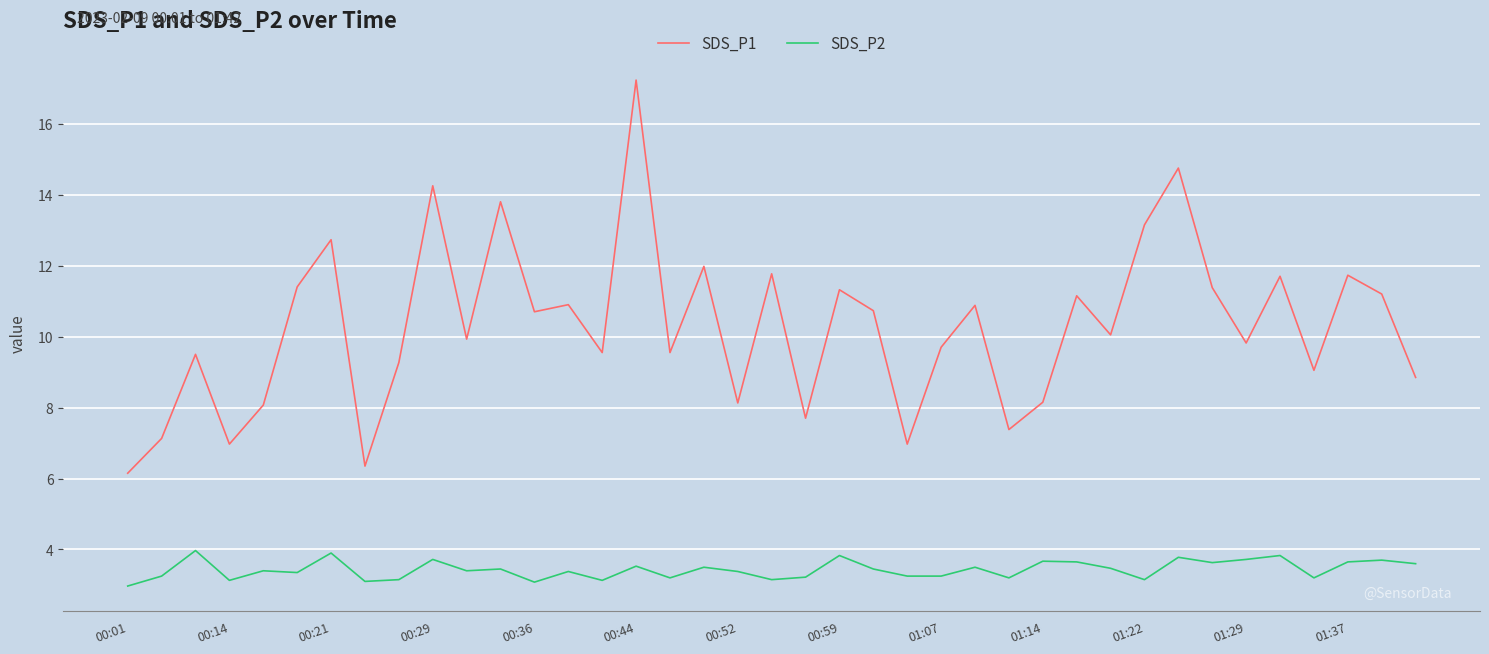

What is the difference between the second highest and minimum values in the SDS_P1 series?

8.6